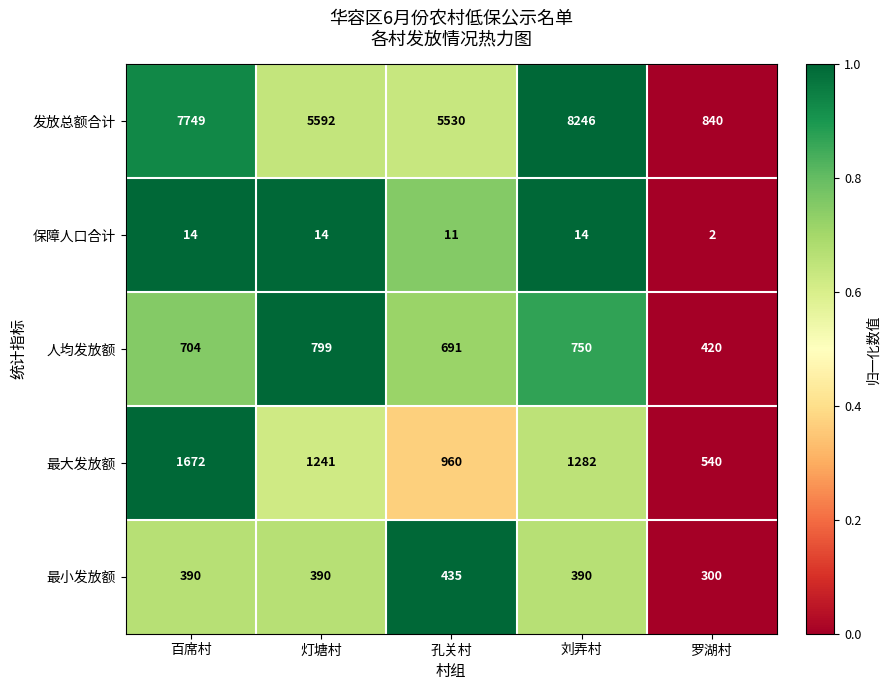

The 最小发放额 series shows 263 at 刘弄村. True or false?

False